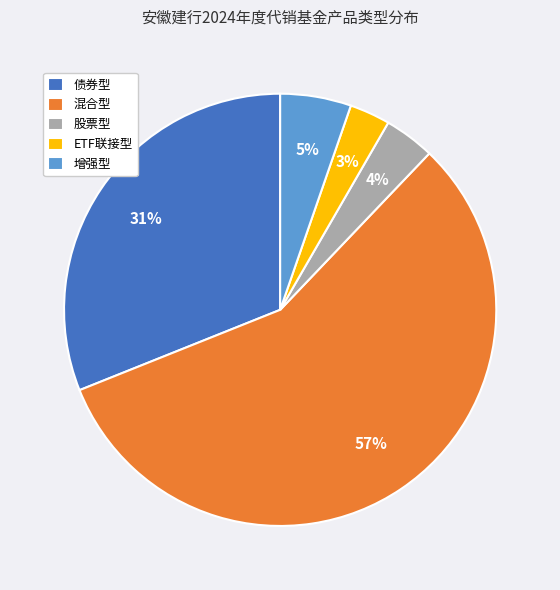

Do 股票型 and 混合型 together represent more than half of the pie?

Yes